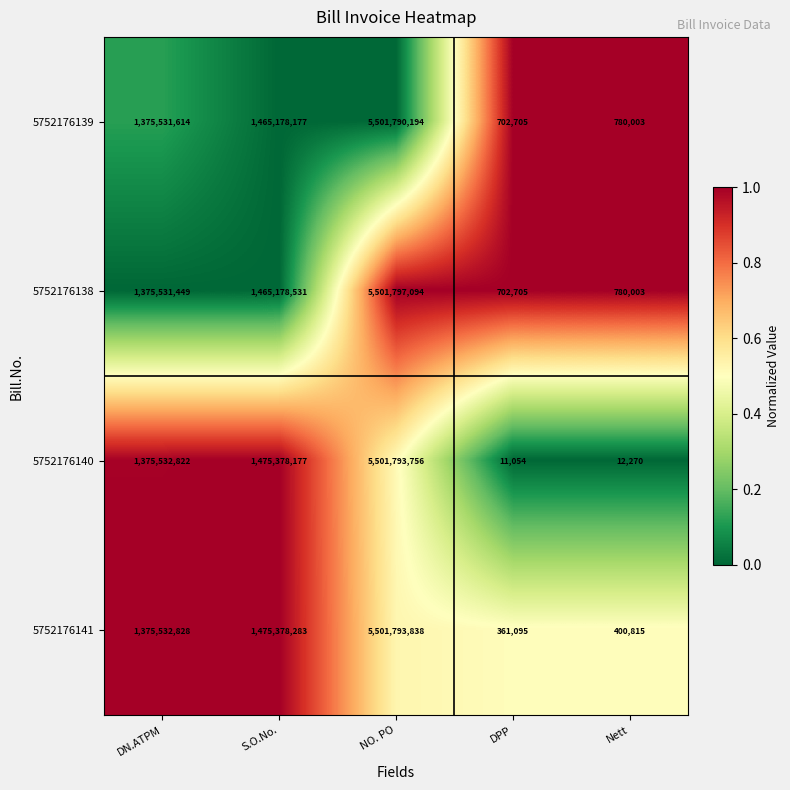

List the series in order of their peak value, lowest first.

5752176139, 5752176140, 5752176141, 5752176138